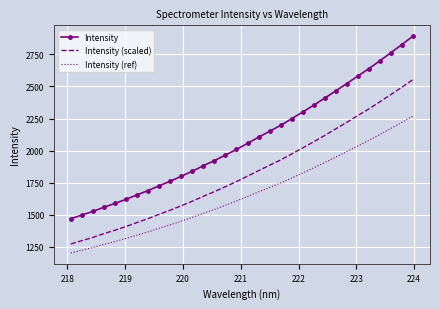

True or false: Intensity (ref) and Intensity (scaled) intersect in this chart.

False